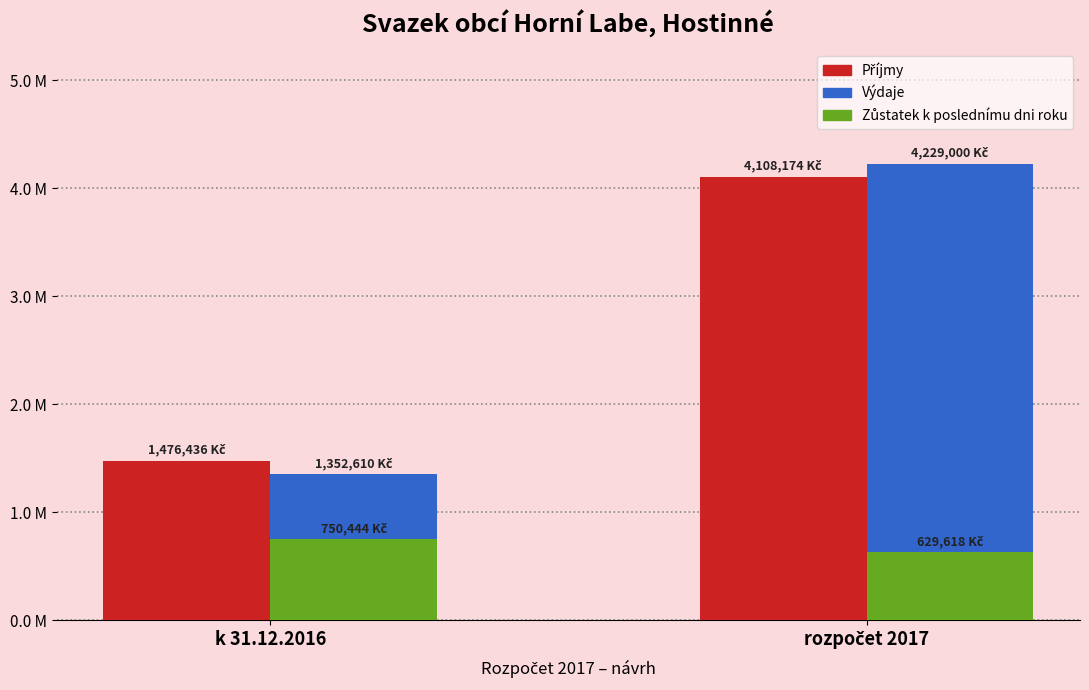

How many bars are there in total?

6